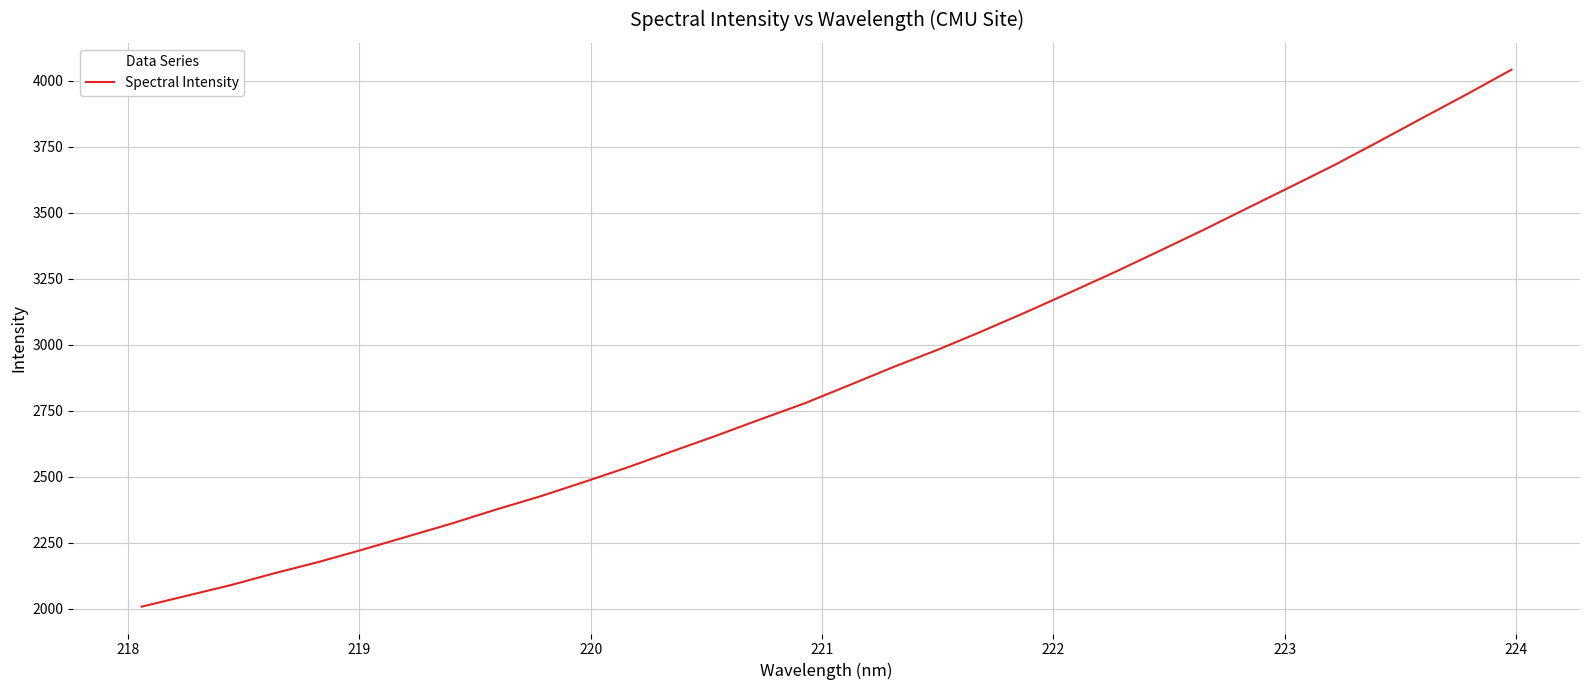

Does the chart display data point markers on the line(s)?

No